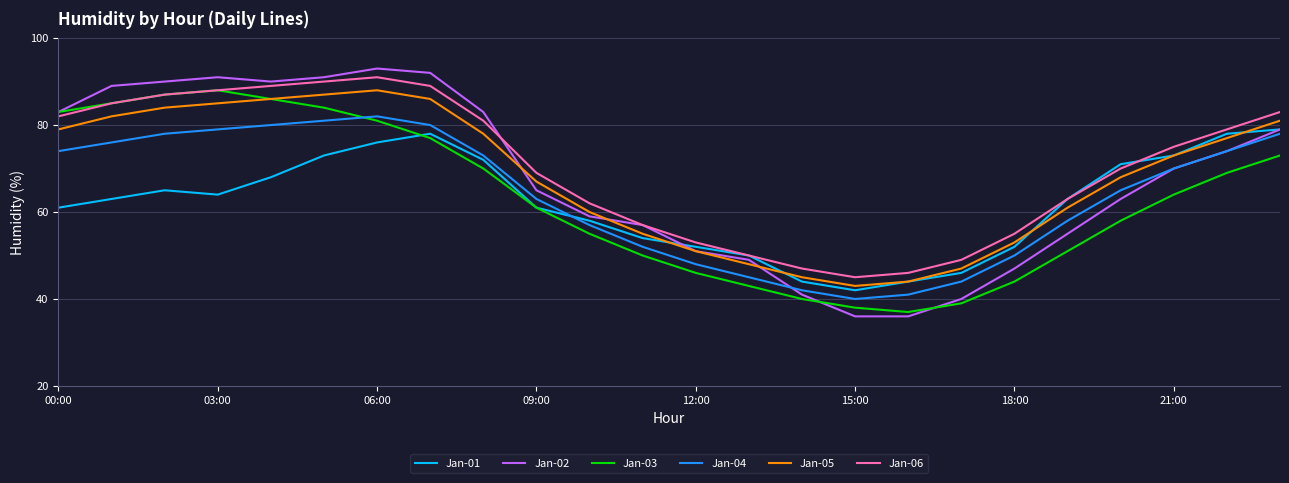

Reading right to left, what are all the values shown in this chart?

Jan-01: 79	78	73	71	63	52	46	44	42	44	50	52	54	58	61	72	78	76	73	68	64	65	63	61
Jan-02: 79	74	70	63	55	47	40	36	36	41	49	51	57	59	65	83	92	93	91	90	91	90	89	83
Jan-03: 73	69	64	58	51	44	39	37	38	40	43	46	50	55	61	70	77	81	84	86	88	87	85	83
Jan-04: 78	74	70	65	58	50	44	41	40	42	45	48	52	57	63	73	80	82	81	80	79	78	76	74
Jan-05: 81	77	73	68	61	53	47	44	43	45	48	51	55	60	67	78	86	88	87	86	85	84	82	79
Jan-06: 83	79	75	70	63	55	49	46	45	47	50	53	57	62	69	81	89	91	90	89	88	87	85	82